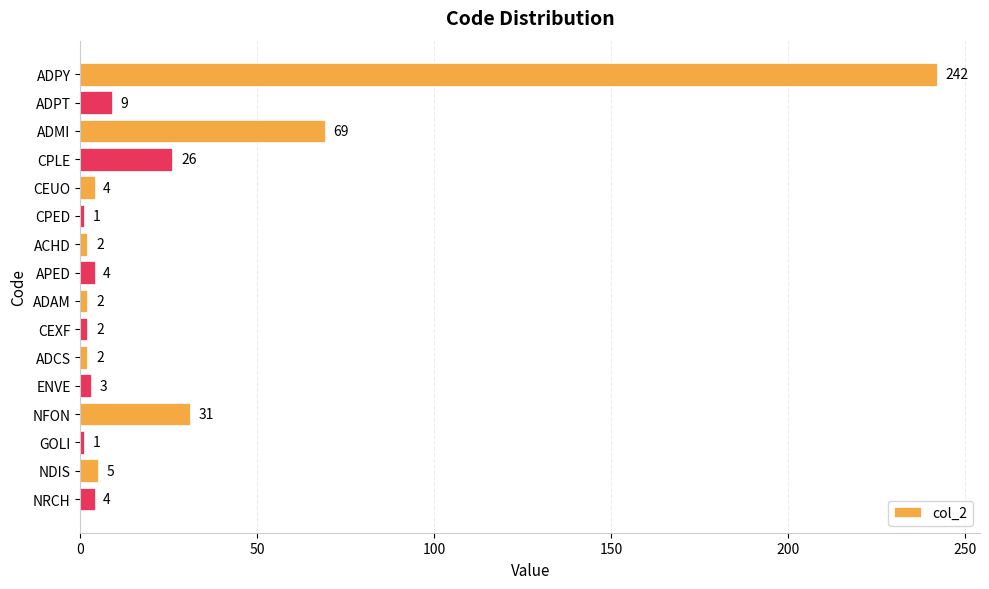

Does the chart contain any negative values?

No